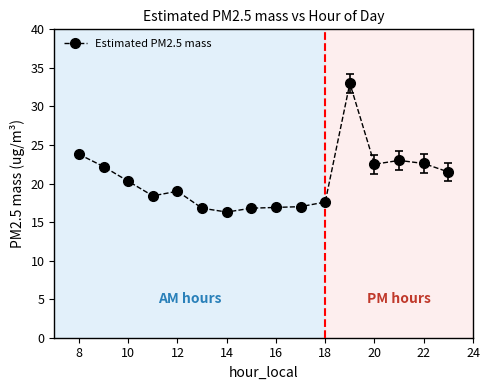

What is the value of the 10th point from the left?

17.0